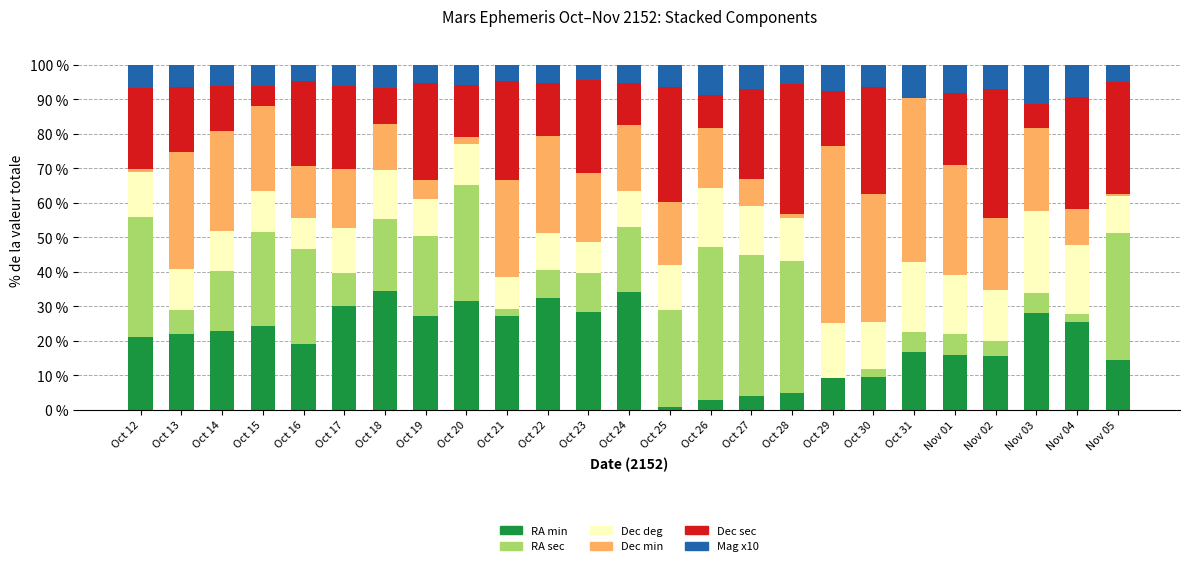

The value of RA min at Nov 03 is 9.4. True or false?

False